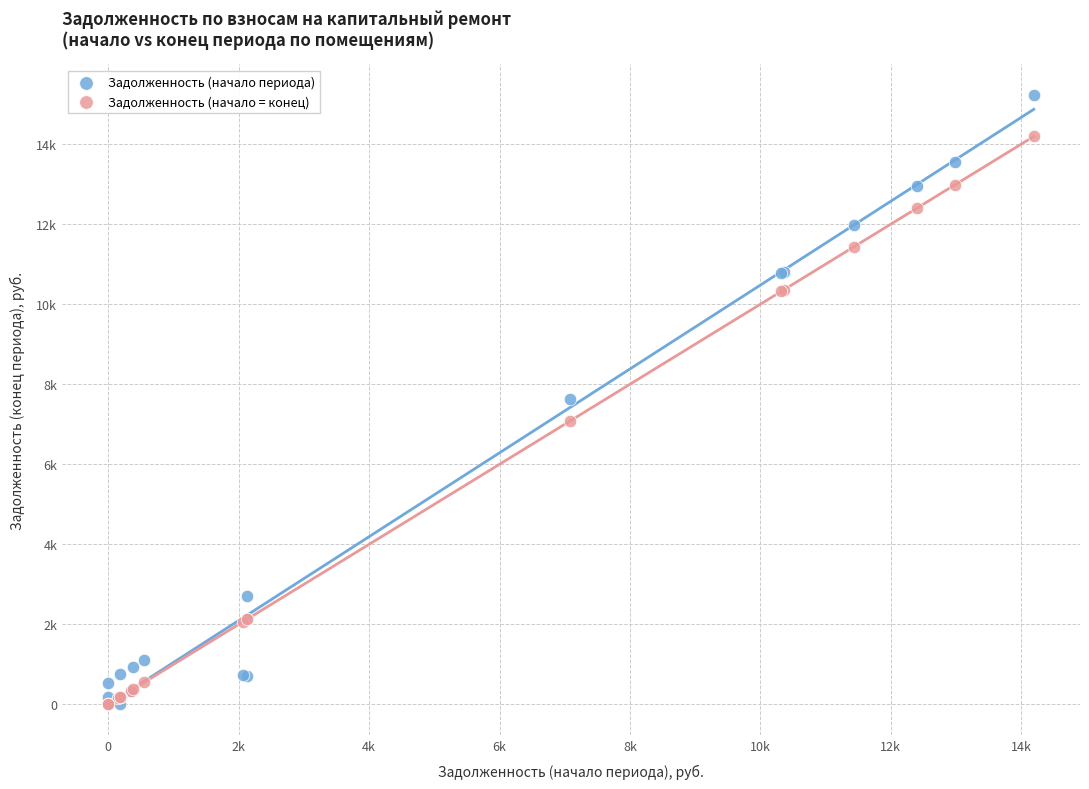

What are all the series names shown in the legend?

Задолженность (начало периода), Задолженность (начало = конец)